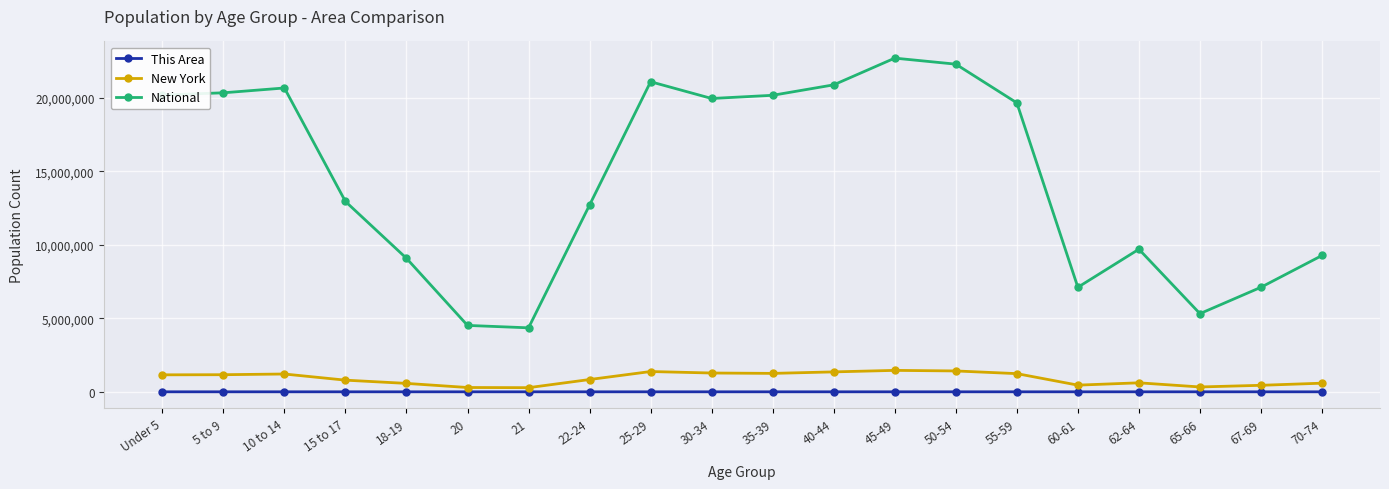

Where does the This Area series first go above 148?

Under 5